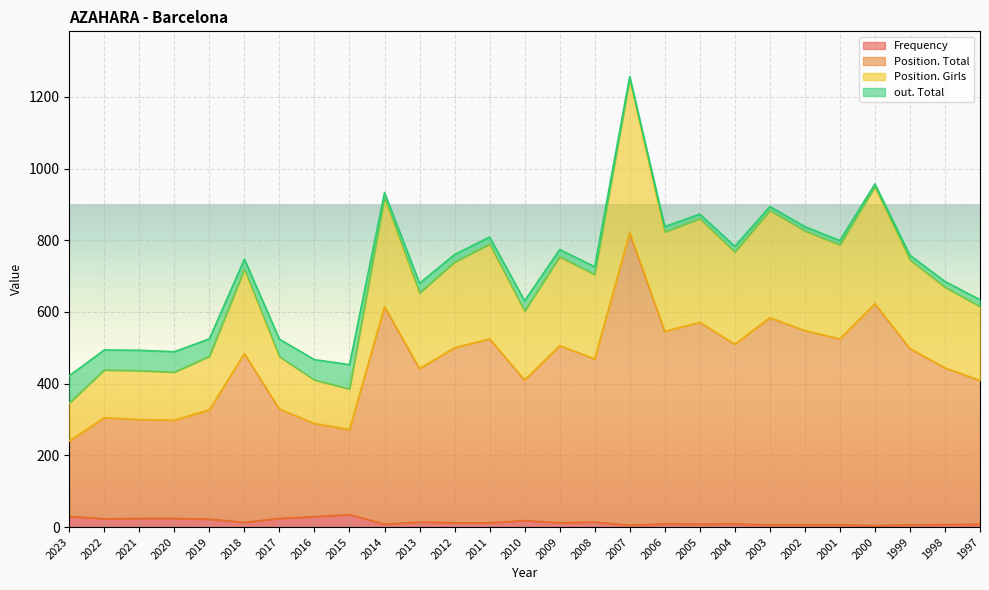

Which category has the lowest value in the Frequency series?

2000